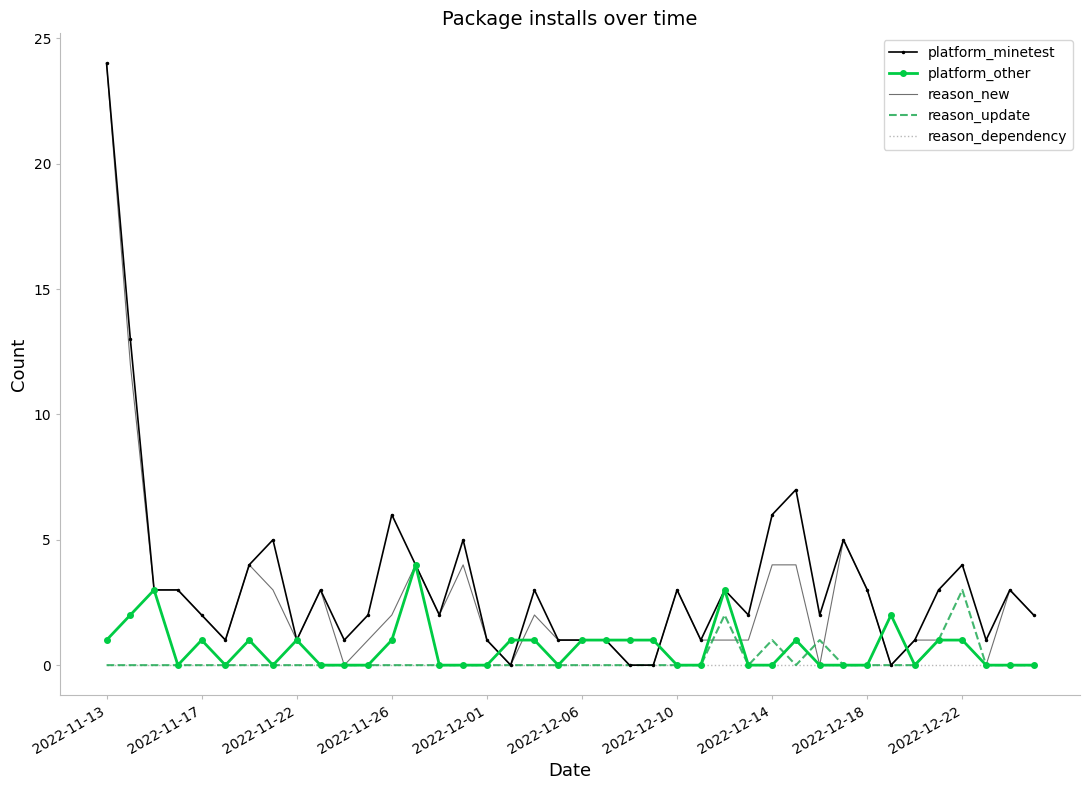

Reading left to right, what are all the values shown in this chart?

platform_minetest: 24	13	3	3	2	1	4	5	1	3	1	2	6	4	2	5	1	0	3	1	1	1	0	0	3	1	3	2	6	7	2	5	3	0	1	3	4	1	3	2
platform_other: 1	2	3	0	1	0	1	0	1	0	0	0	1	4	0	0	0	1	1	0	1	1	1	1	0	0	3	0	0	1	0	0	0	2	0	1	1	0	0	0
reason_new: 24	12	3	3	2	1	4	3	1	3	0	1	2	4	2	4	1	0	2	1	1	1	0	0	3	1	1	1	4	4	0	5	3	0	1	1	1	0	3	2
reason_update: 0	0	0	0	0	0	0	0	0	0	0	0	0	0	0	0	0	0	0	0	0	0	0	0	0	0	2	0	1	0	1	0	0	0	0	1	3	0	0	0
reason_dependency: 0	0	0	0	0	0	0	0	0	0	0	0	0	0	0	0	0	0	0	0	0	0	0	0	0	0	0	0	0	0	0	0	0	0	0	0	0	0	0	0